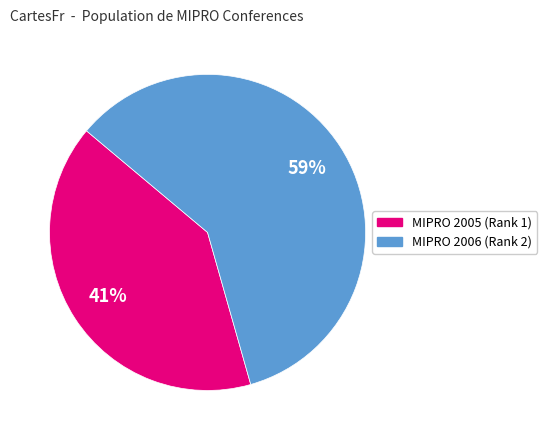

What percentage is the MIPRO 2006 (Rank 2) slice, to the nearest percent?

59%